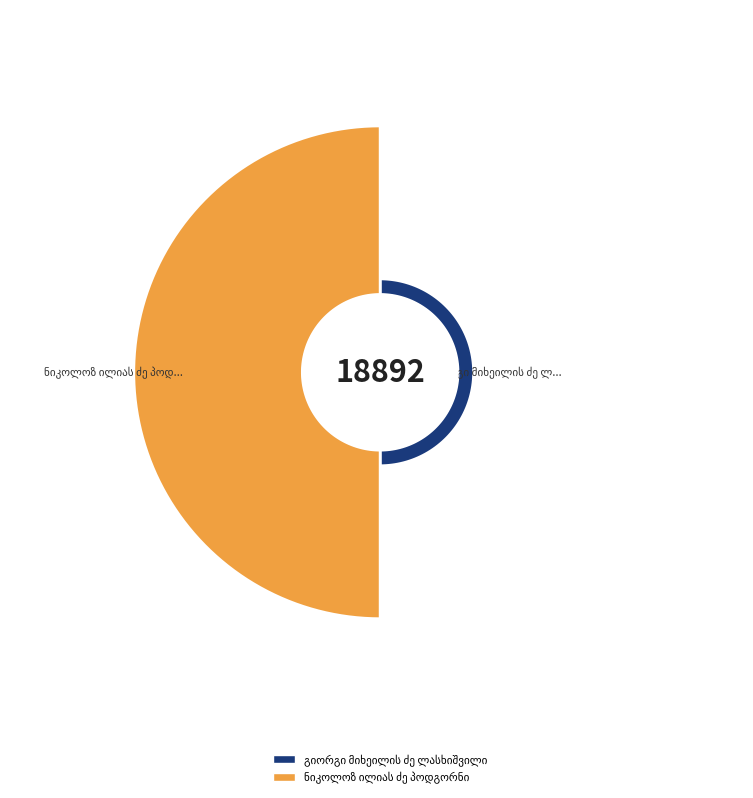

What portion of the pie excludes გიორგი მიხეილის ძე ლასხიშვილი?

91.5%